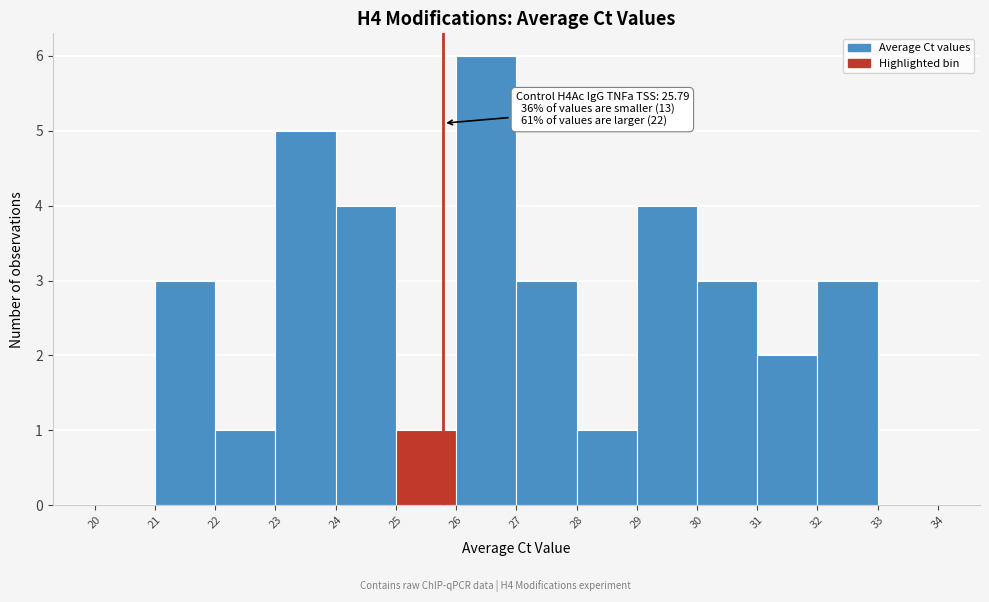

Over which range of the x-axis is the bar tallest?

26 to 27